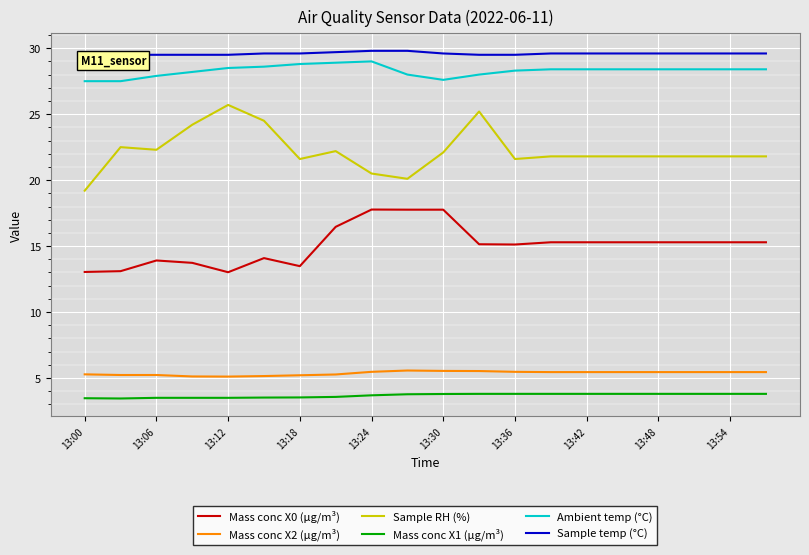

How many lines are shown in the chart?

6